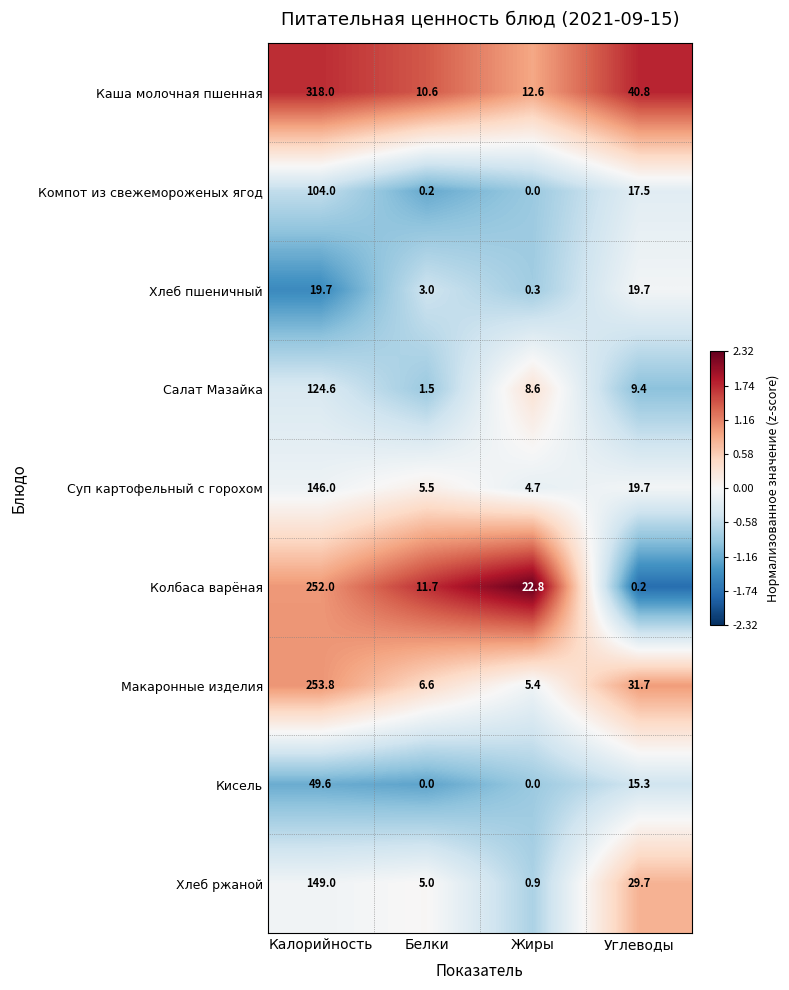

Between Белки and Углеводы, which series saw the biggest shift?

Каша молочная пшенная